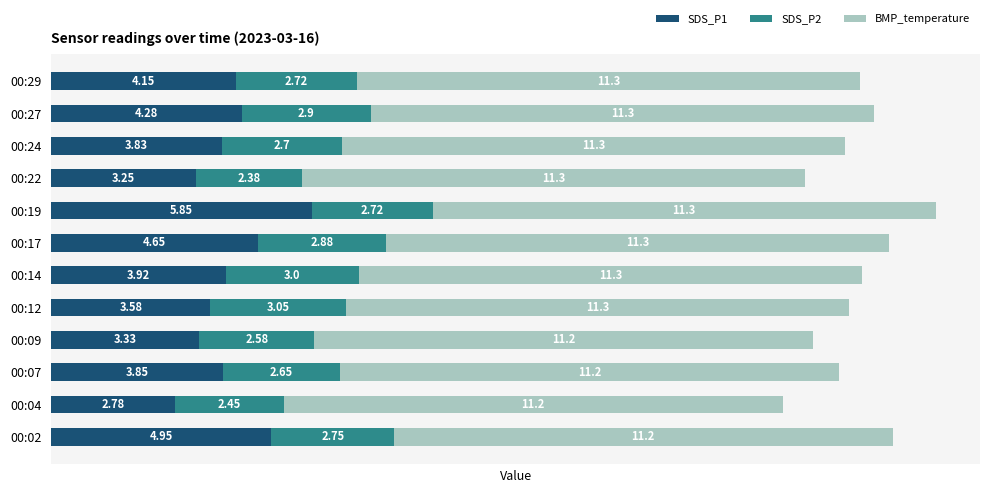

What is the sum of the SDS_P1 values at 00:02 and 00:09?

8.3